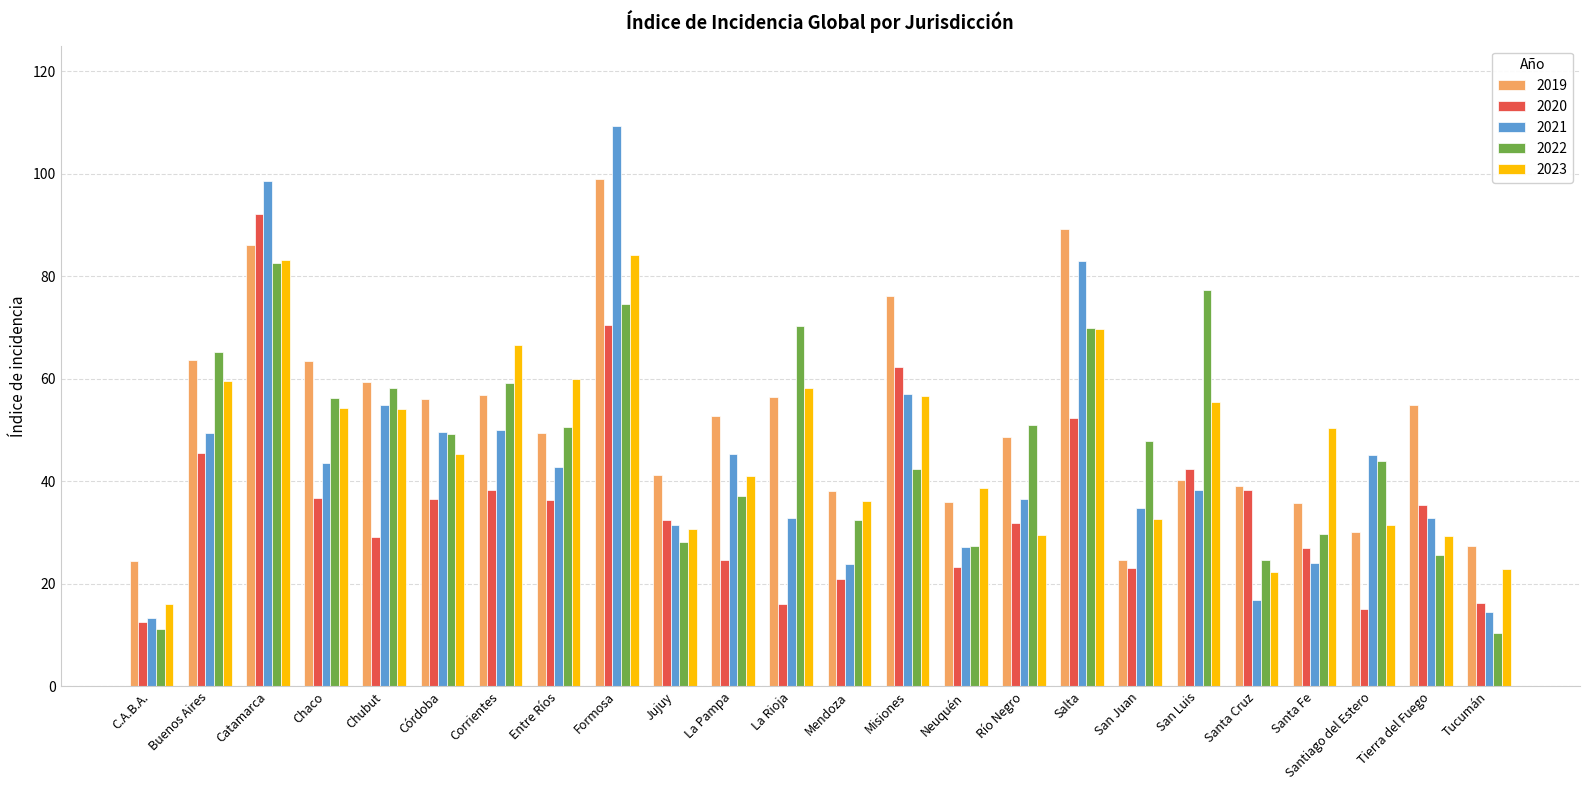

What are all the series names shown in the legend?

2019, 2020, 2021, 2022, 2023